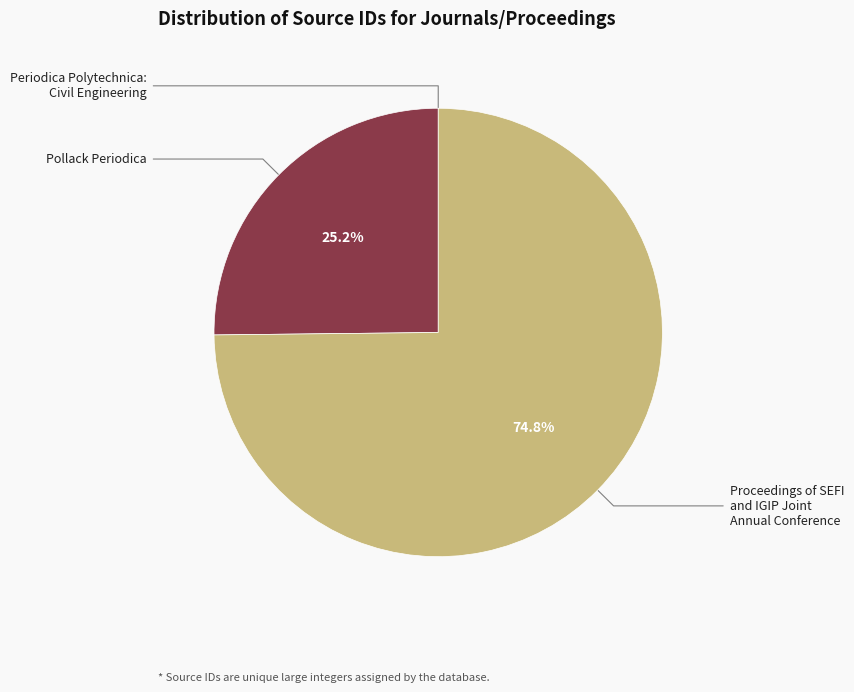

Is there a majority slice in this chart?

Yes